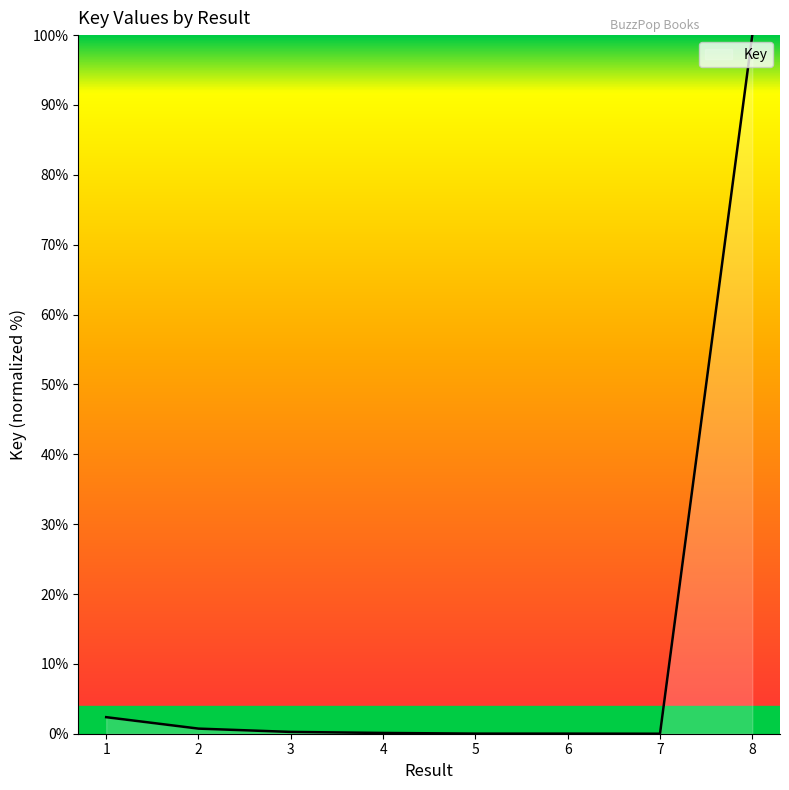

Which has a higher value, 8 or 7?

8